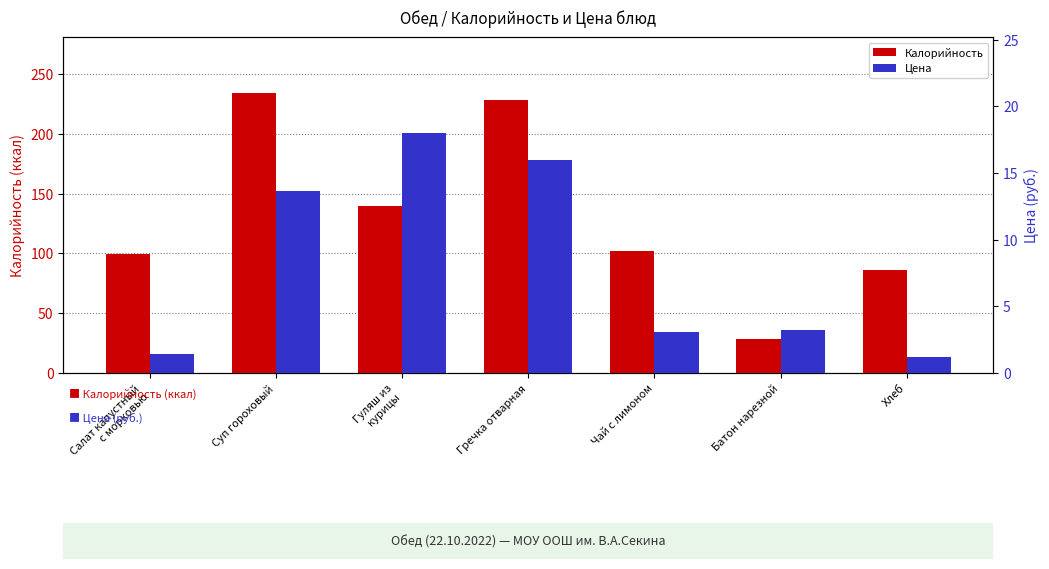

Reading left to right, extract all data points from this chart.

Калорийность: Салат капустный
с морковью=99.8	Суп гороховый=234.0	Гуляш из
курицы=139.8	Гречка отварная=228.0	Чай с лимоном=102.0	Батон нарезной=28.0	Хлеб=86.0
Цена: Салат капустный
с морковью=1.5	Суп гороховый=13.7	Гуляш из
курицы=18.0	Гречка отварная=16.0	Чай с лимоном=3.1	Батон нарезной=3.2	Хлеб=1.2